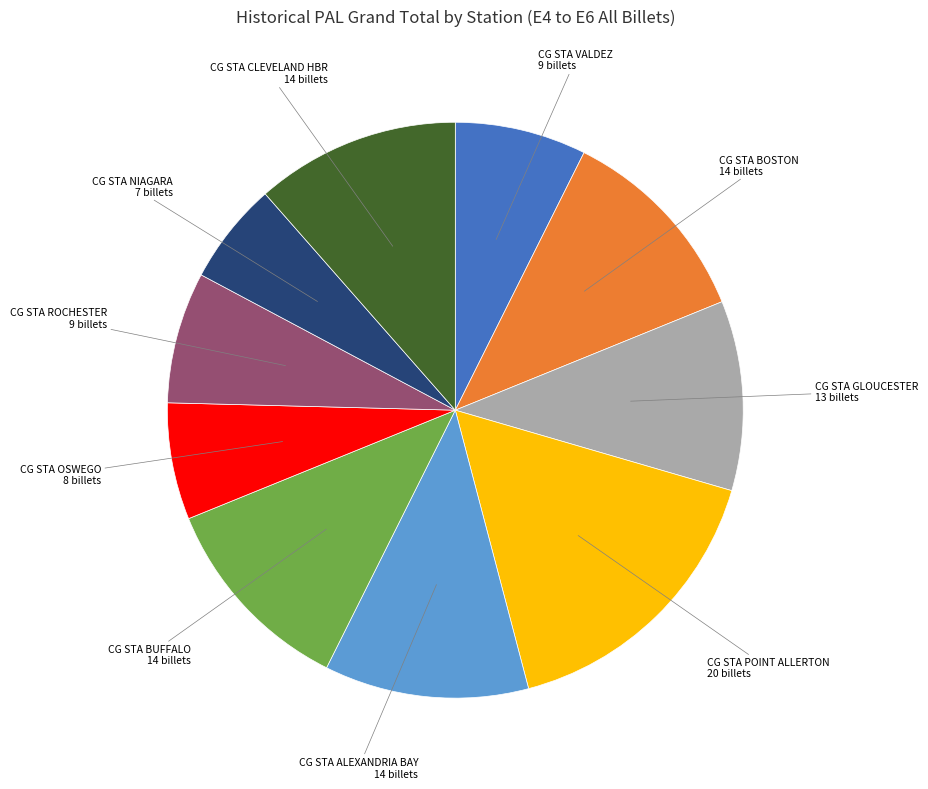

Does any single category account for the majority?

No